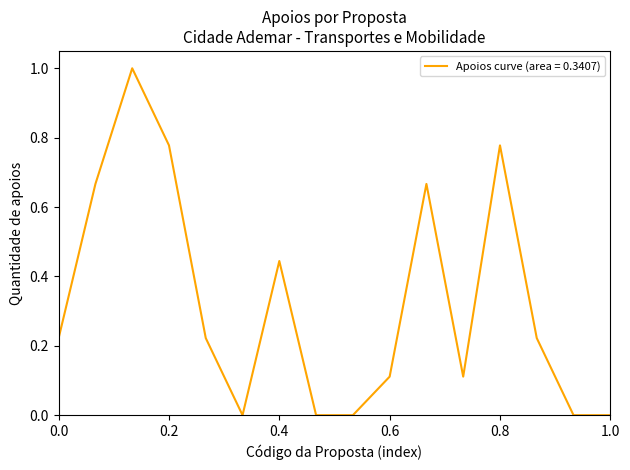

What is the difference between the maximum and minimum values?

1.0